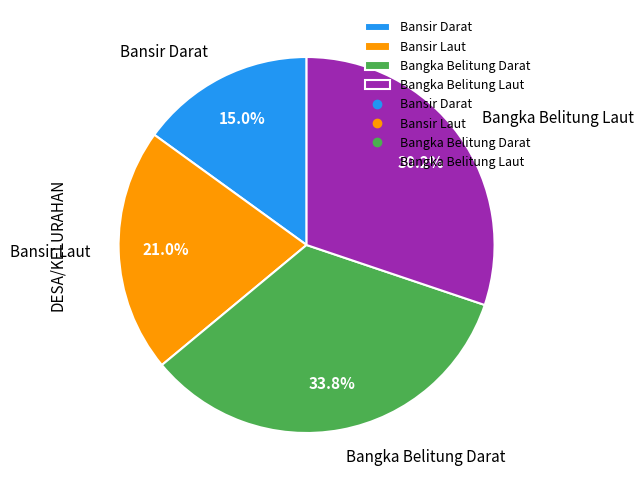

Rank the categories by value from lowest to highest.

Bansir Darat, Bansir Laut, Bangka Belitung Laut, Bangka Belitung Darat